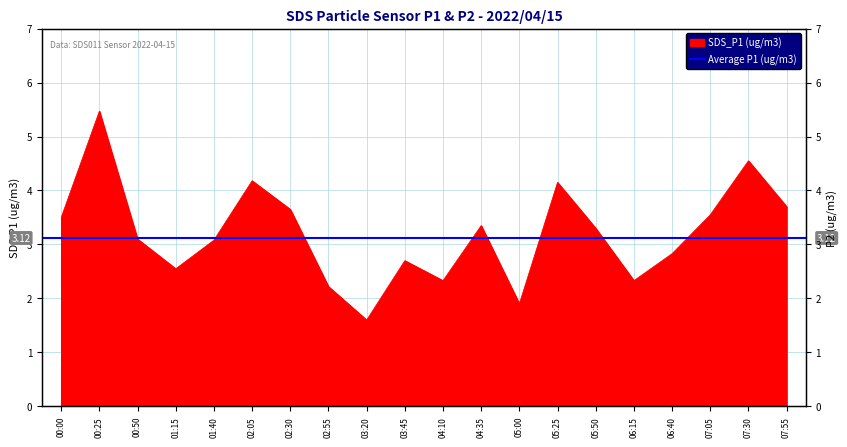

Reading left to right, extract all data points from this chart.

3.5	5.5	3.1	2.5	3.1	4.2	3.6	2.2	1.6	2.7	2.3	3.4	1.9	4.2	3.3	2.3	2.8	3.5	4.5	3.7